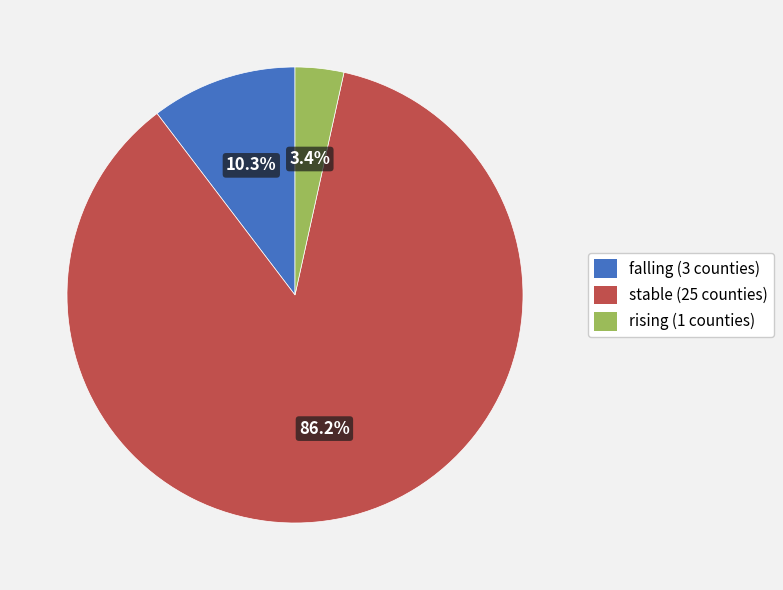

To the nearest percent, what is the difference between the falling and stable slice percentages?

76%